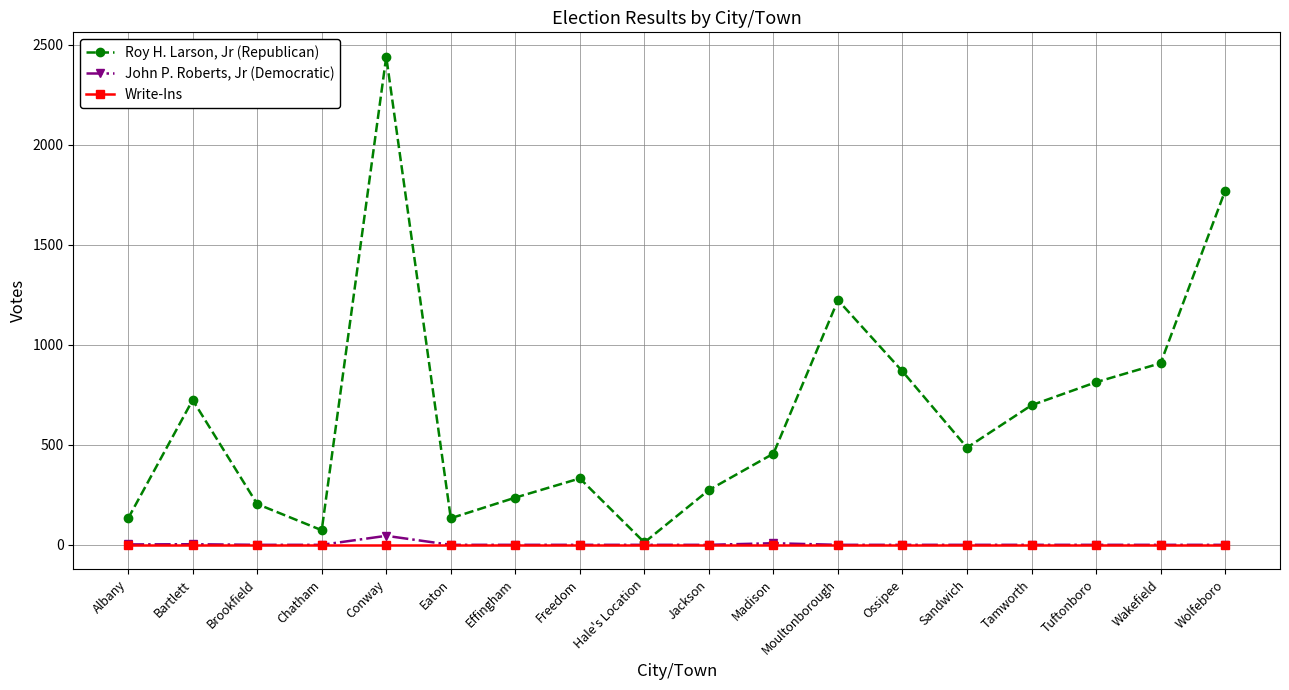

What is the label of the 17th point from the left?

Wakefield